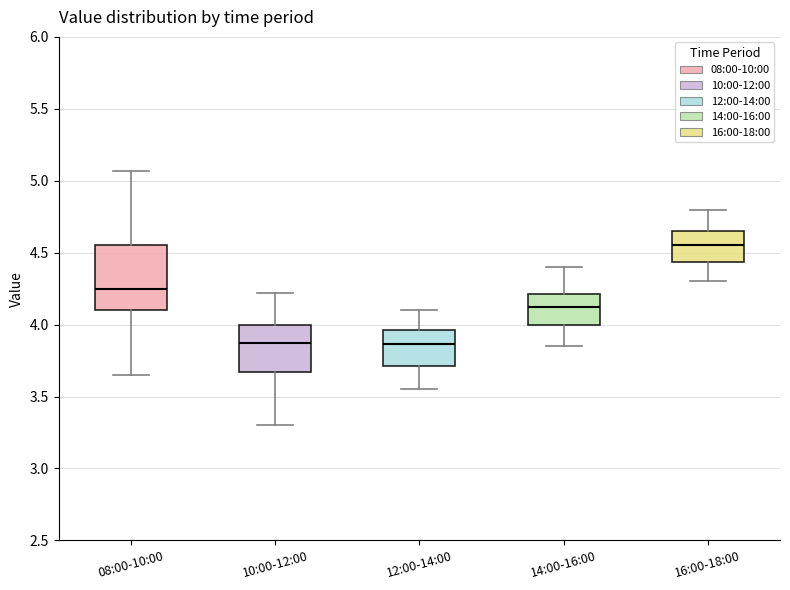

Comparing the boxes themselves (not the whiskers), which one is the tallest?

08:00-10:00